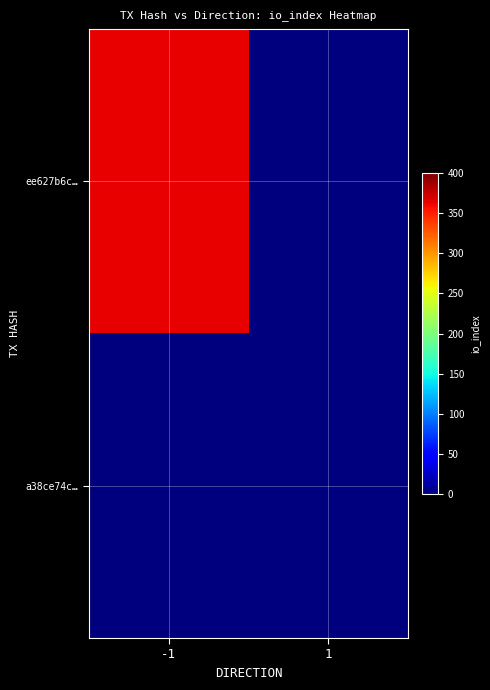

At how many categories does at least one series exceed 108?

1